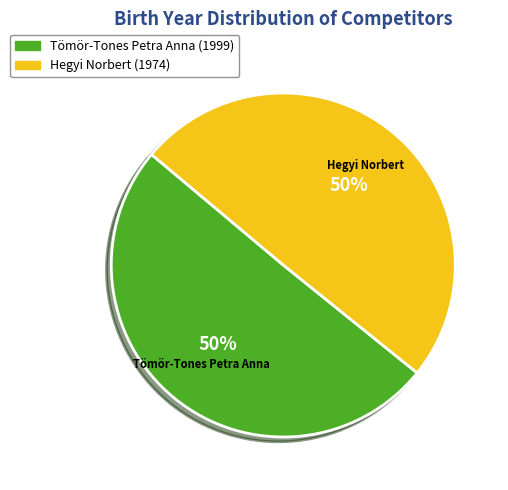

To the nearest percent, what portion does Hegyi Norbert represent?

50%